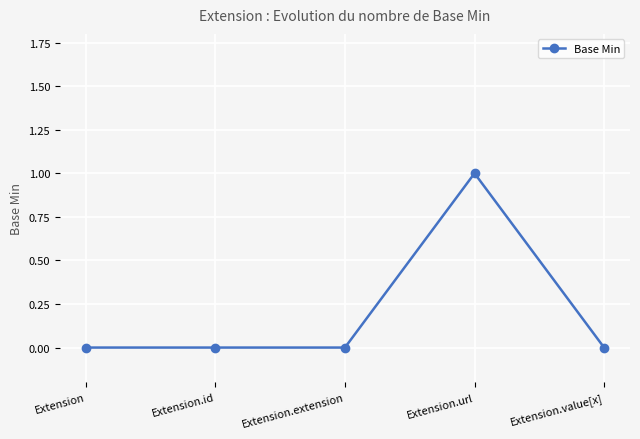

Which category has the highest value across all series?

Extension.url